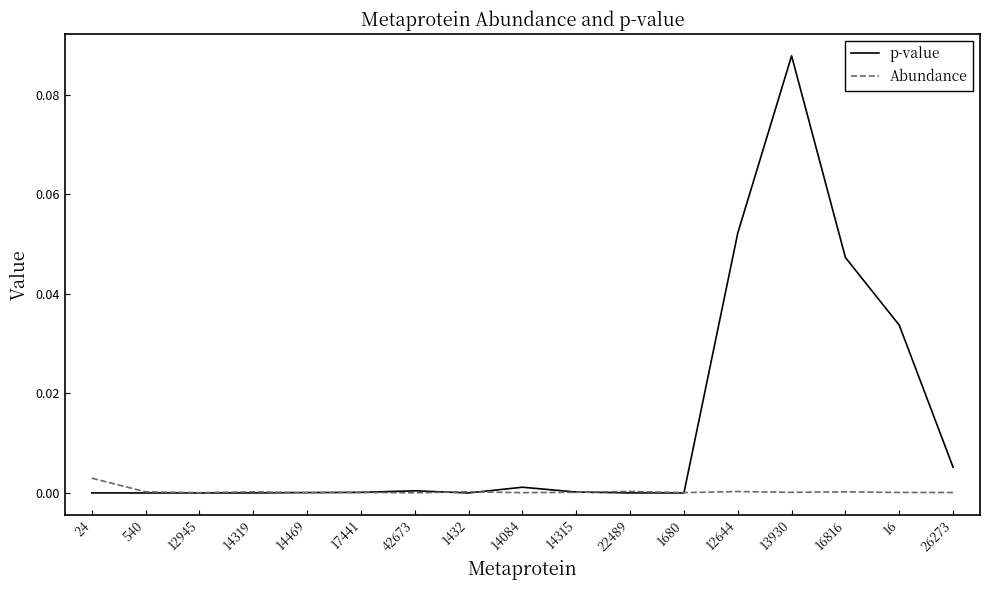

How many lines are shown in the chart?

2